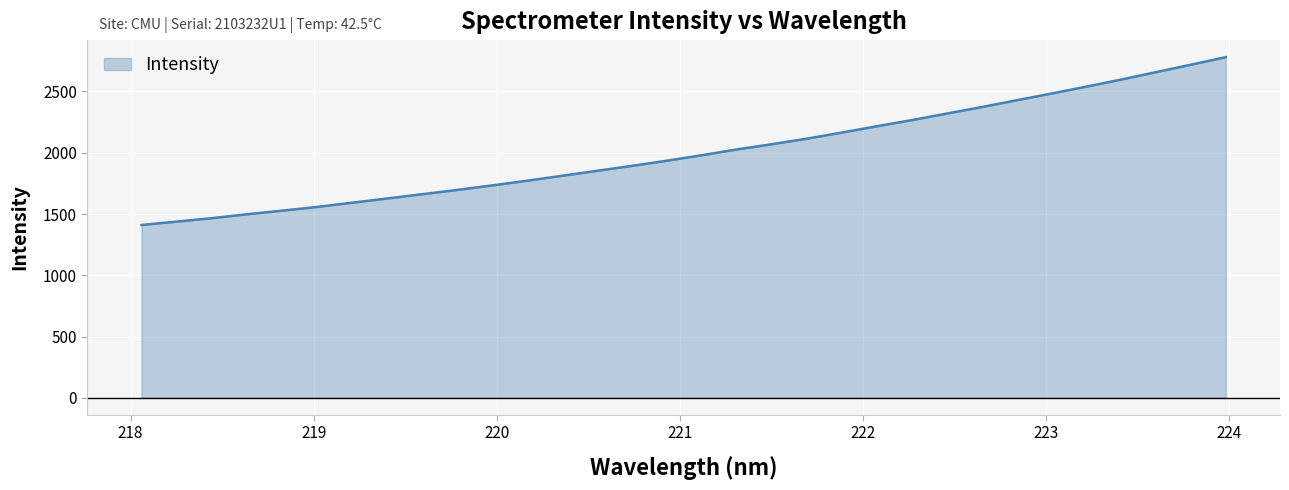

What is the greatest value displayed?

2780.4